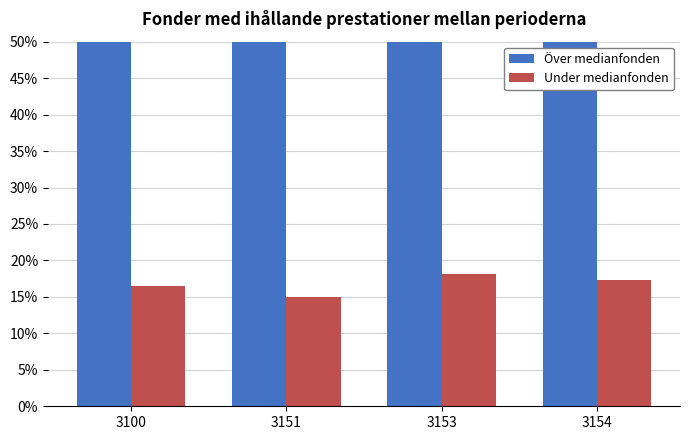

Is it true that Under medianfonden equals 0.0 at 3100?

False